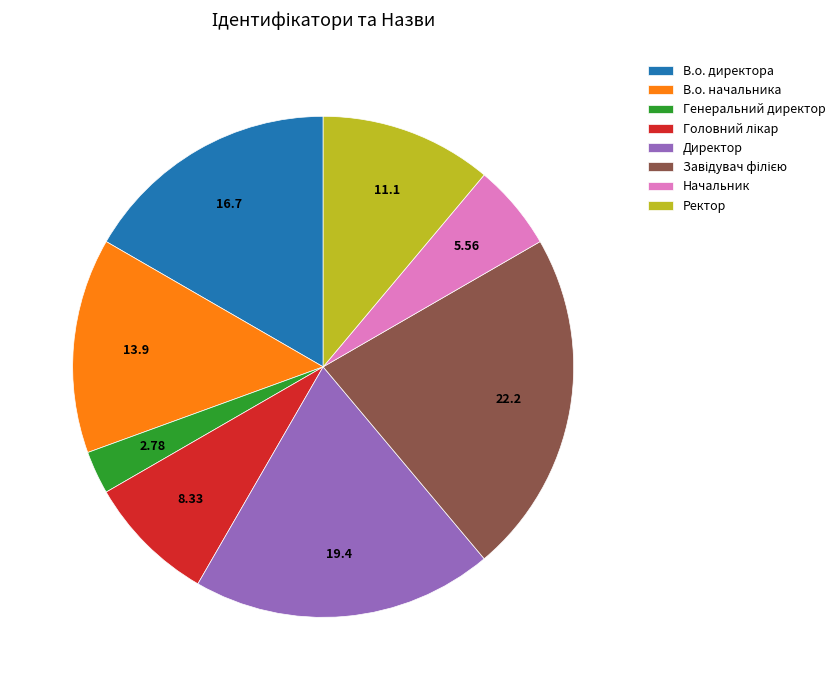

Is there any slice that represents more than half of the pie?

No